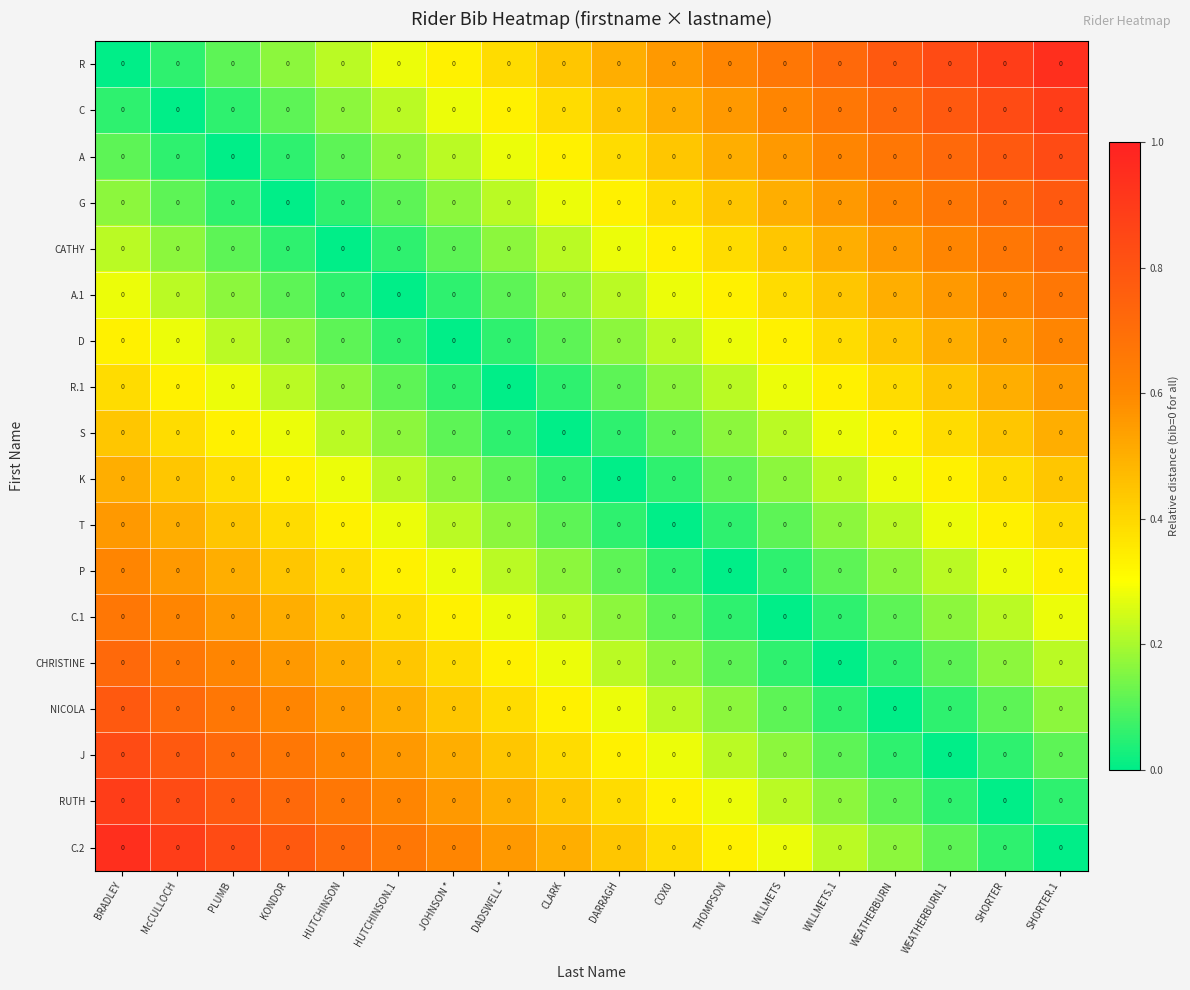

List the labels in order of CHRISTINE value, largest first.

BRADLEY, McCULLOCH, PLUMB, KONDOR, HUTCHINSON, HUTCHINSON.1, JOHNSON *, DADSWELL *, CLARK, DARRAGH, SHORTER.1, COX0, SHORTER, THOMPSON, WEATHERBURN.1, WILLMETS, WEATHERBURN, WILLMETS.1